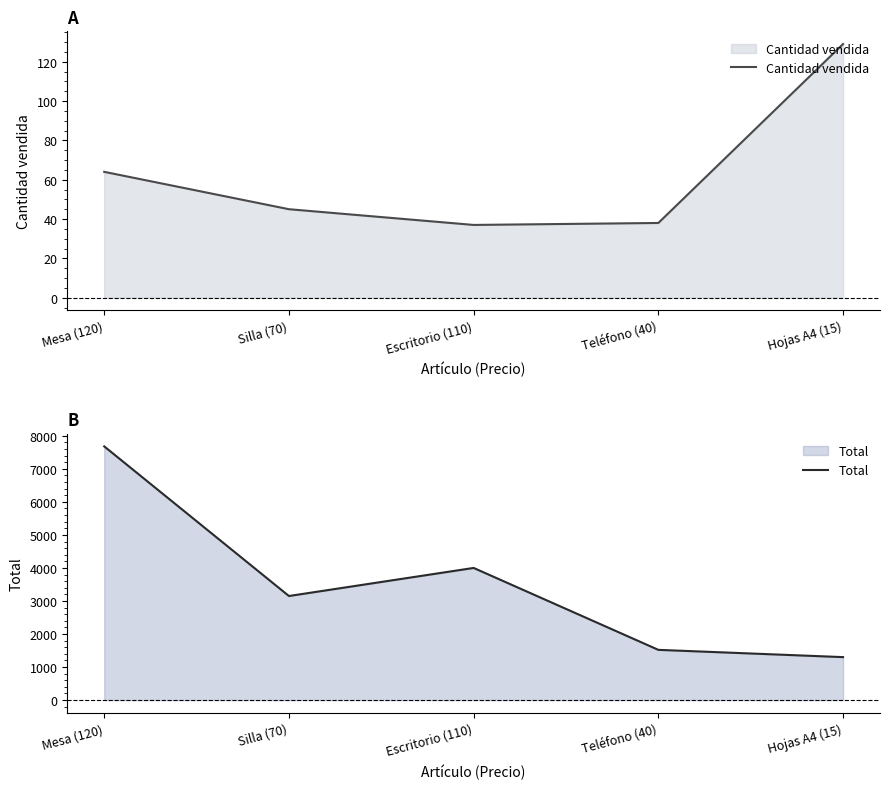

Between Silla (70) and Teléfono (40), which series saw the biggest shift?

Total